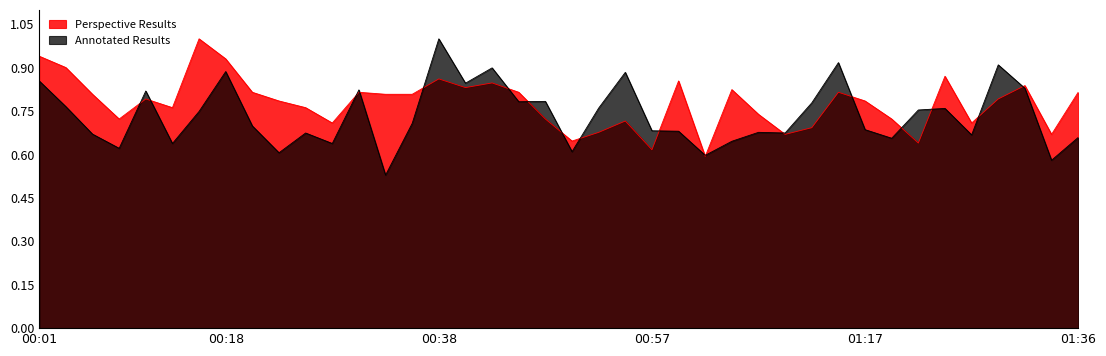

What is the sum of the P2 values at 00:35 and 01:05?

1.6